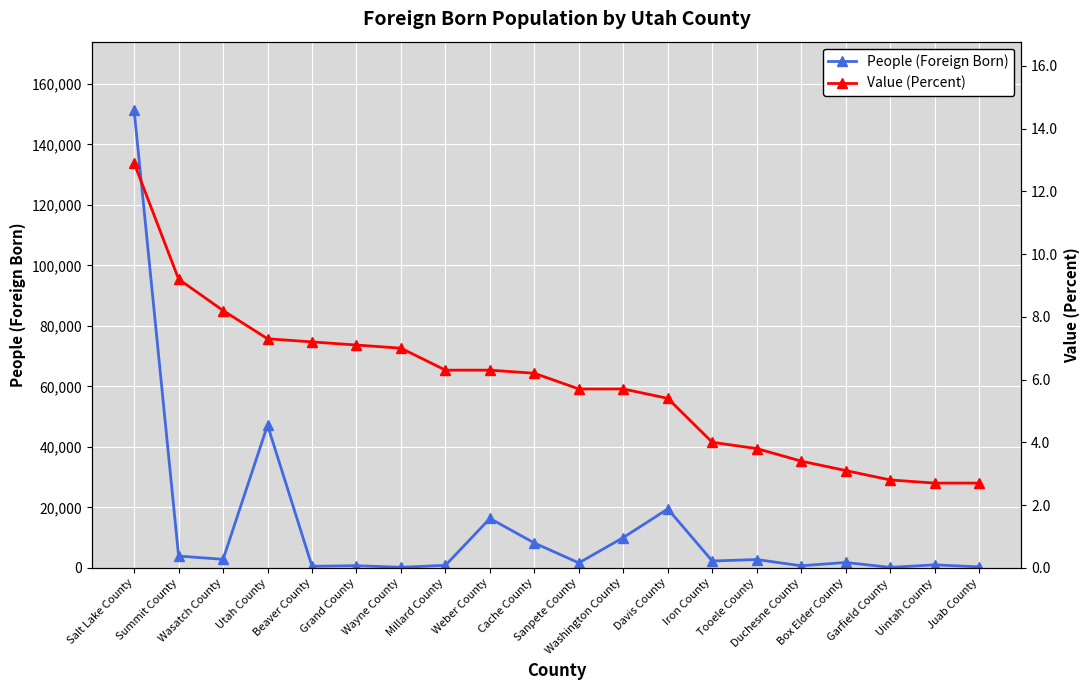

True or false: Value (Percent) and People (Foreign Born) intersect in this chart.

False